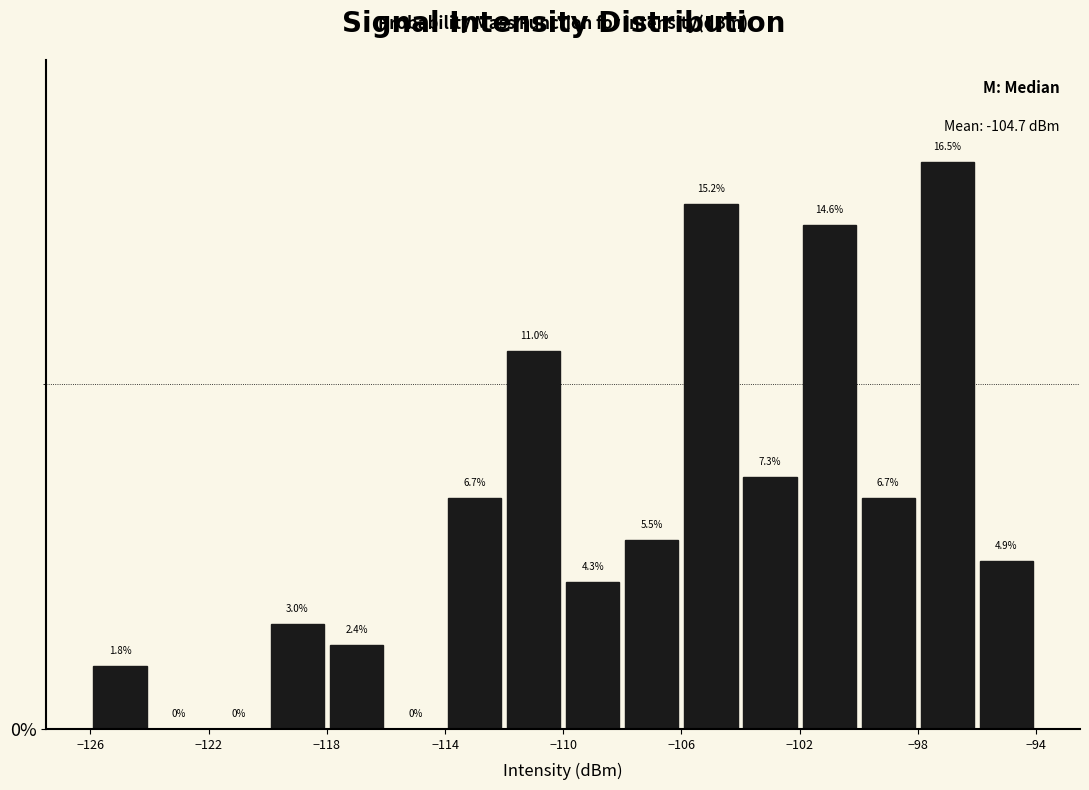

Reading left to right, list every bar in this chart as the range it spans on the x-axis followed by its height.

-126 to -124: 1.8
-124 to -122: 0.0
-122 to -120: 0.0
-120 to -118: 3.0
-118 to -116: 2.4
-116 to -114: 0.0
-114 to -112: 6.7
-112 to -110: 11.0
-110 to -108: 4.3
-108 to -106: 5.5
-106 to -104: 15.2
-104 to -102: 7.3
-102 to -100: 14.6
-100 to -98: 6.7
-98 to -96: 16.5
-96 to -94: 4.9